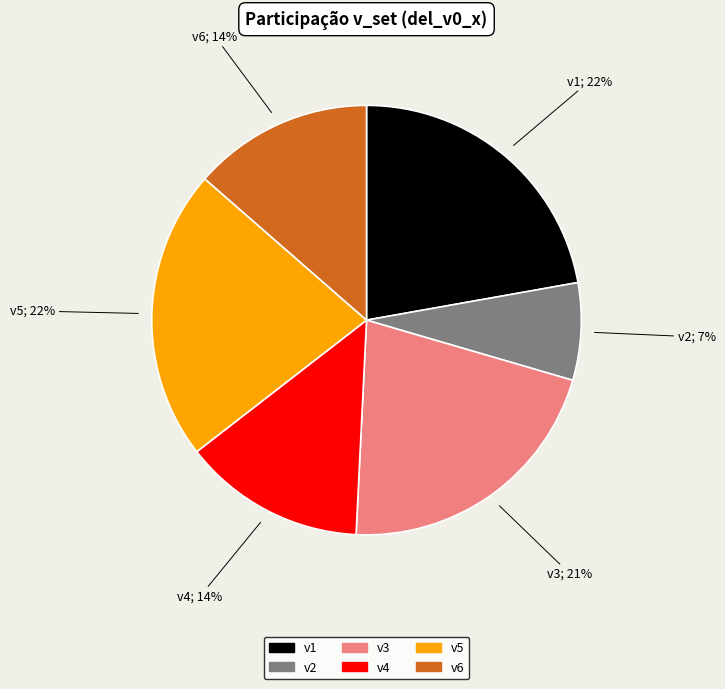

What is the smallest slice in the pie chart?

v2